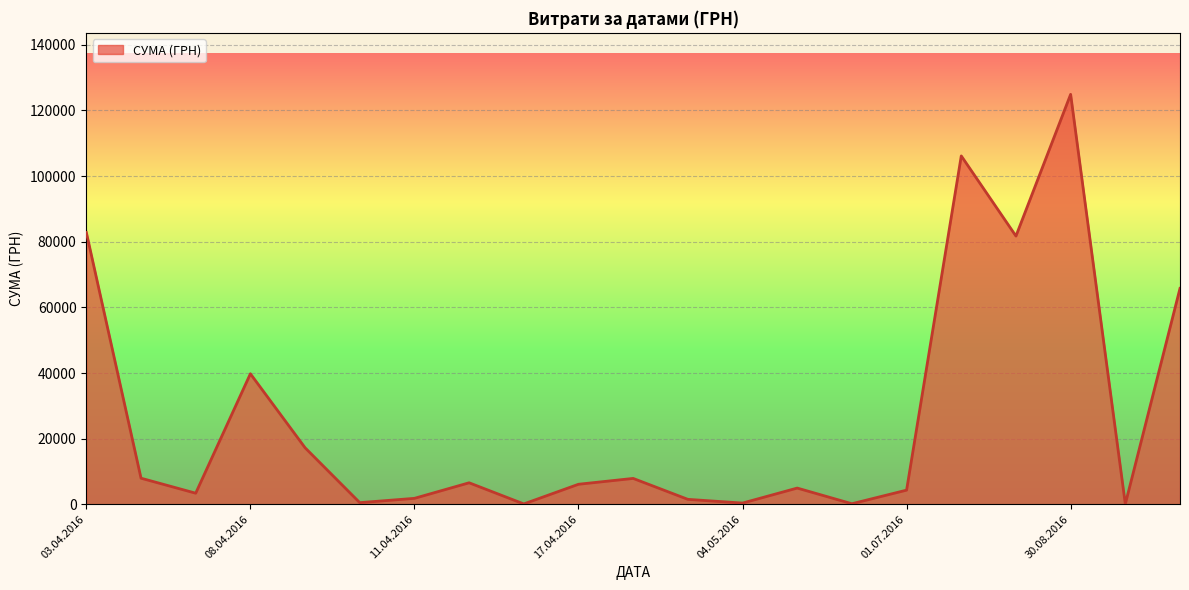

What is the difference between the second highest and second lowest values?

106031.6